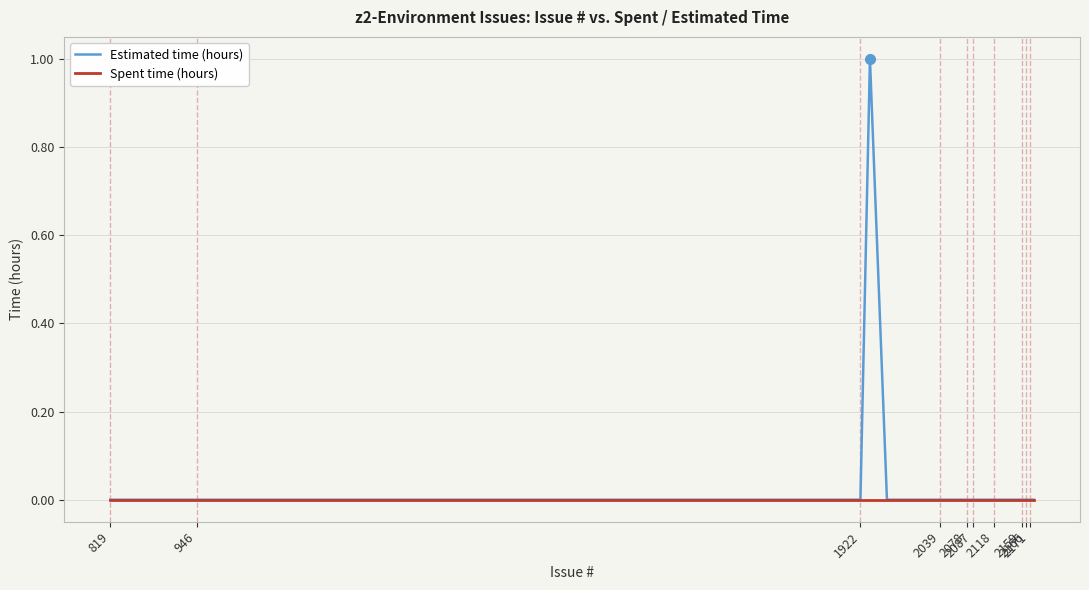

List the series in order of their peak value, highest first.

Estimated time (hours), Spent time (hours)